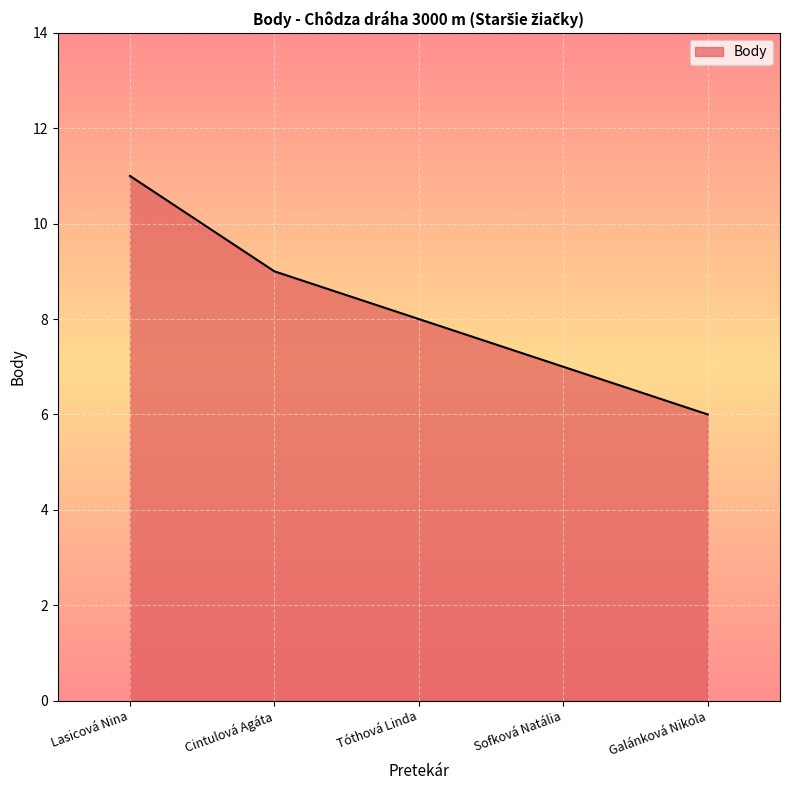

What is the average value?

8